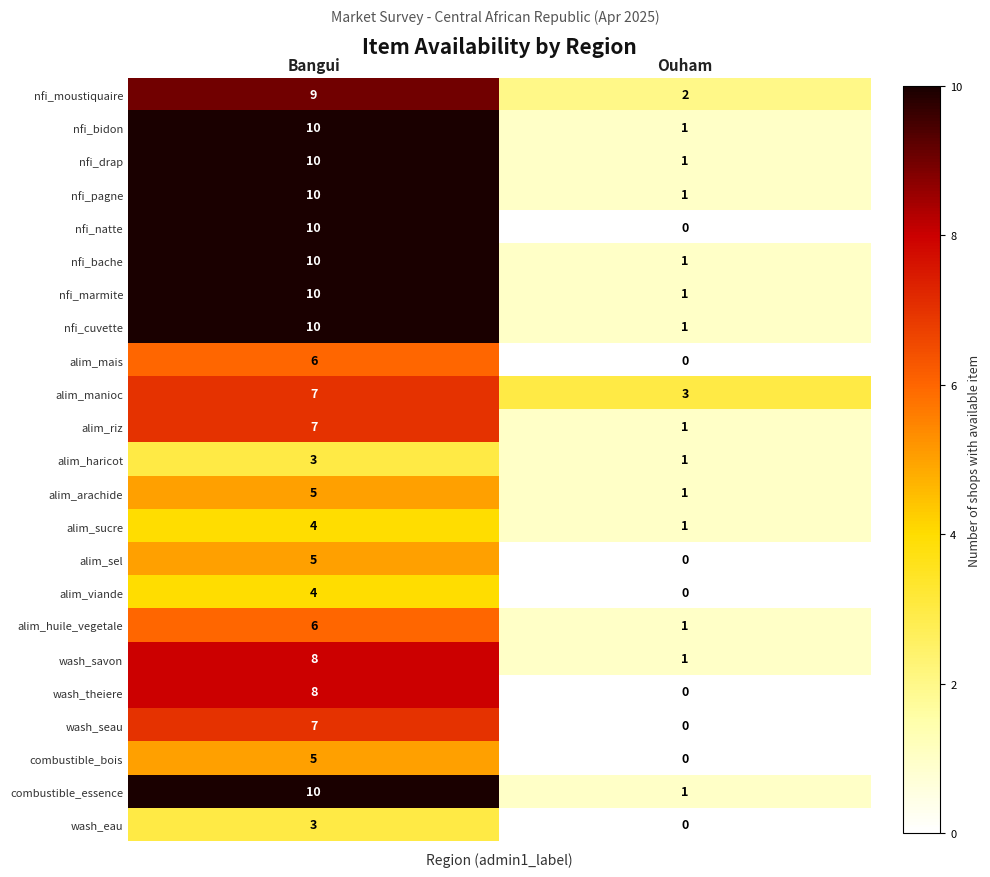

Which label corresponds to the smallest value in the chart?

Ouham